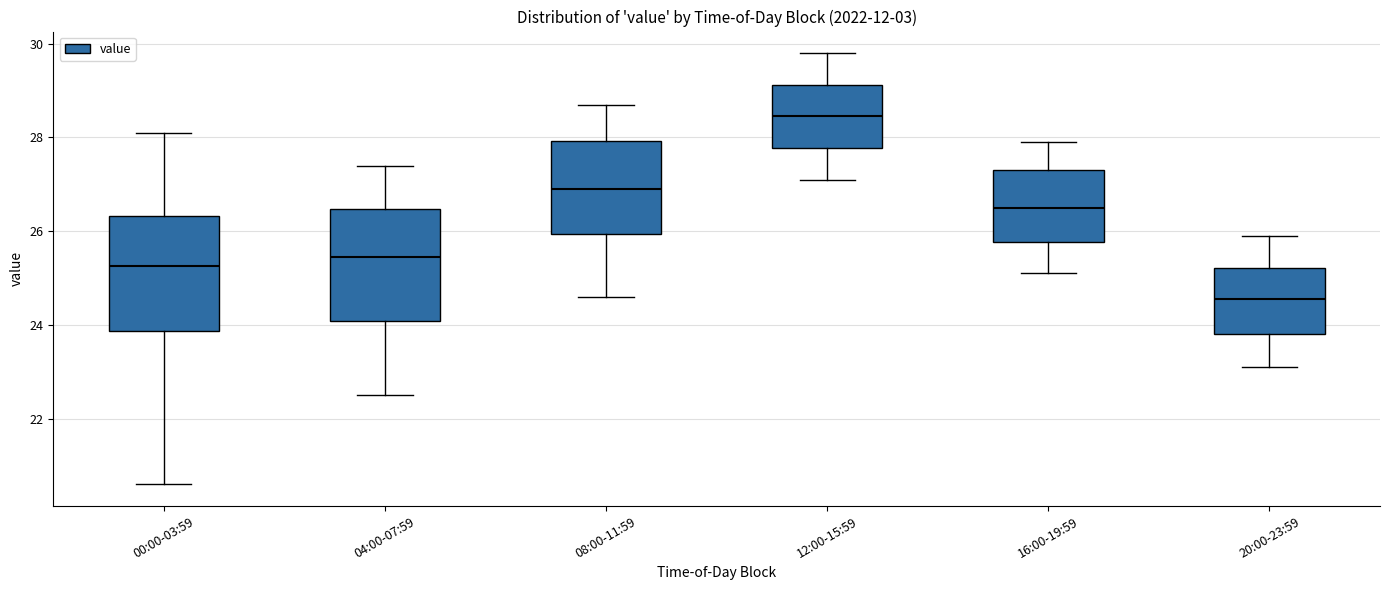

Where is the lower edge of the box for 00:00-03:59 on the y-axis? The values are not printed on the chart, so give them approximately, as read against the axis.

23.8